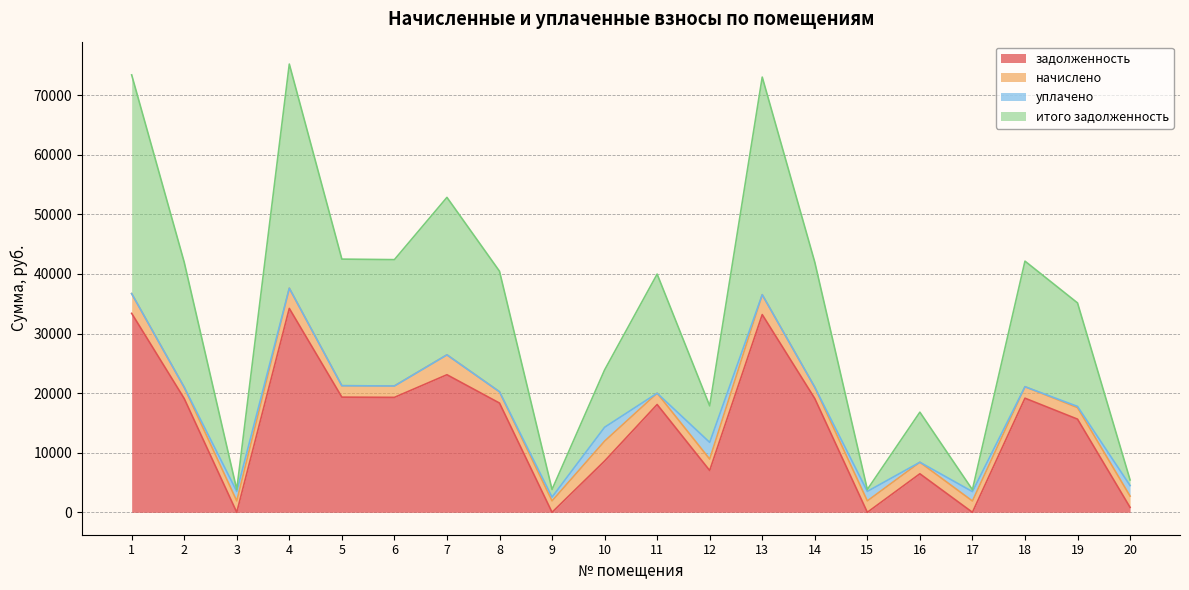

How many data points does each series have?

20